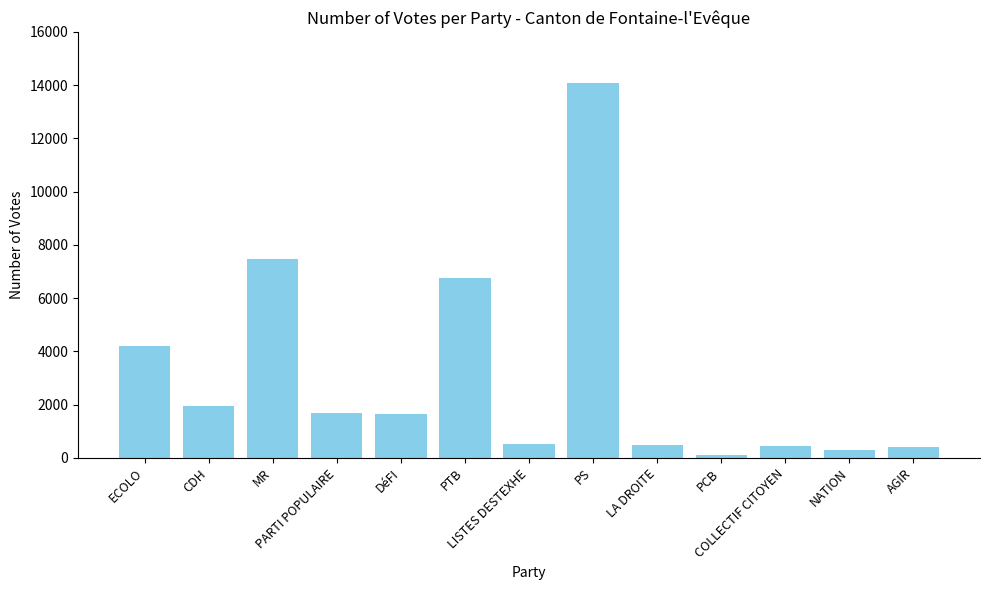

What is the maximum value shown in the chart?

14073